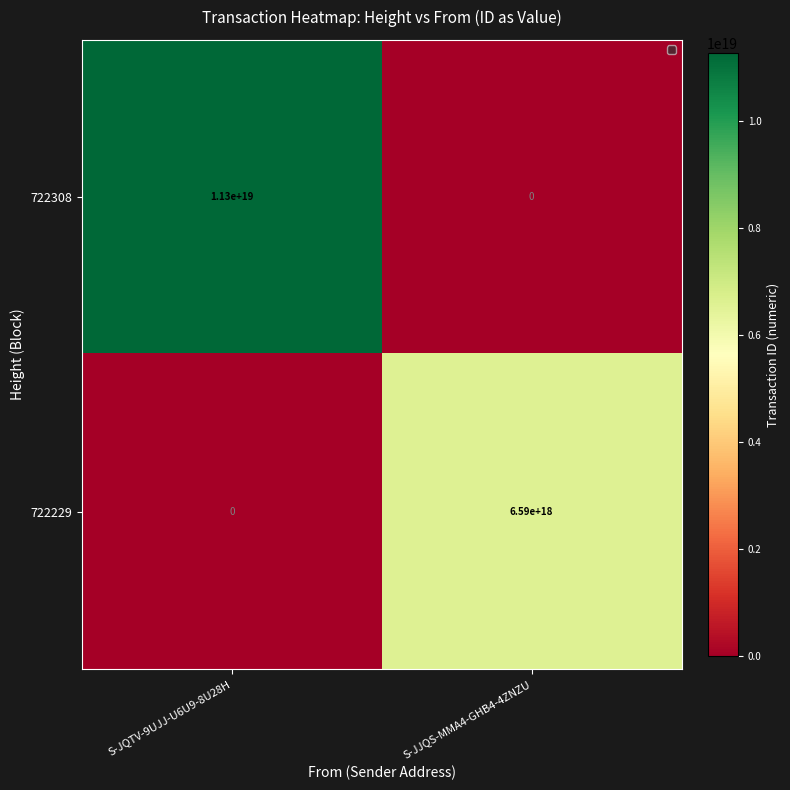

The 722229 series shows 9660561849486120960 at S-JJQS-MMA4-GHB4-4ZNZU. True or false?

False